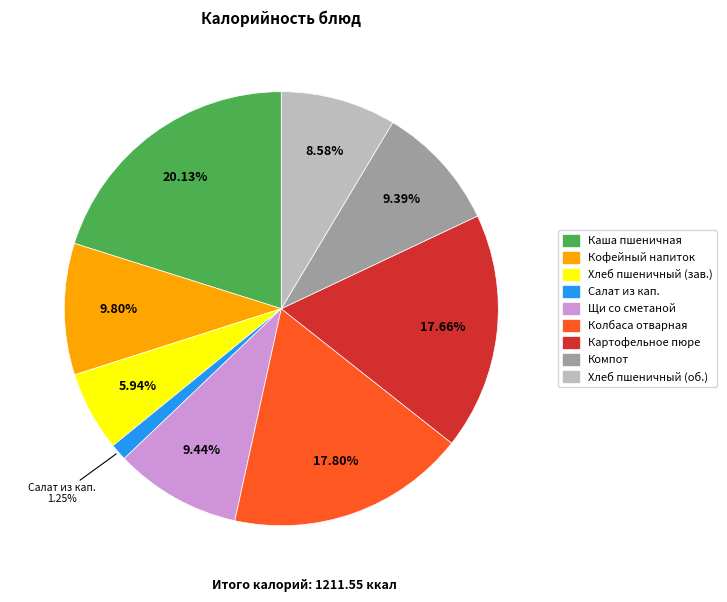

Is there a majority slice in this chart?

No